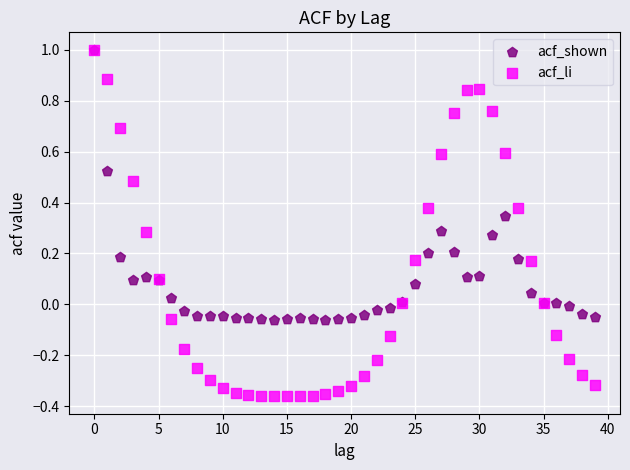

What are all the series names shown in the legend?

acf_shown, acf_li